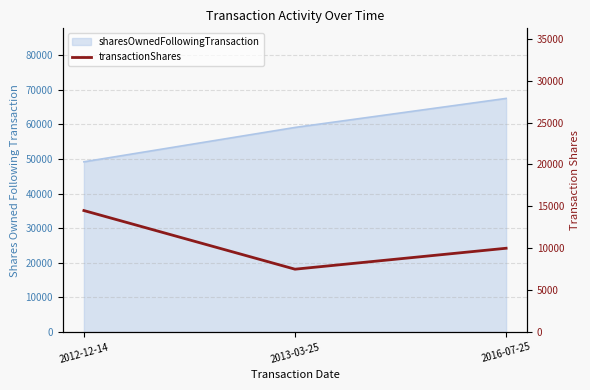

What position from the left is 2013-03-25?

2